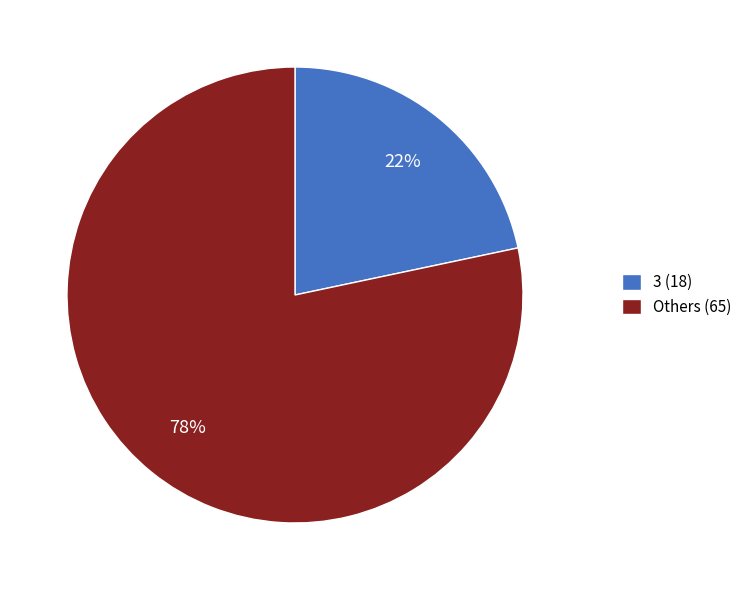

To the nearest percent, what is the combined percentage of Others (65) and 3 (18)?

100%